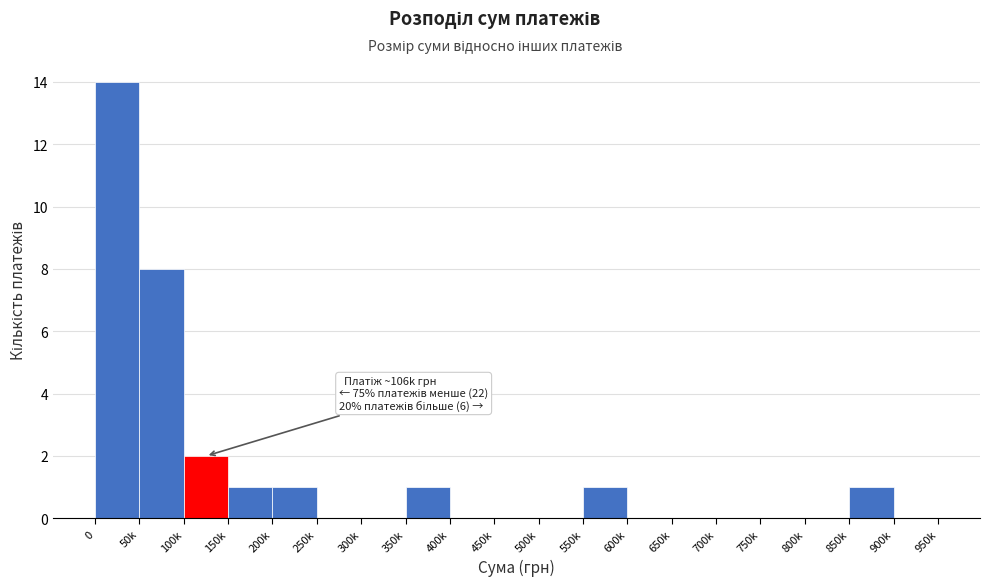

Reading left to right, extract all data points from this chart.

0=14	50k=8	100k=2	150k=1	200k=1	250k=0	300k=0	350k=1	400k=0	450k=0	500k=0	550k=1	600k=0	650k=0	700k=0	750k=0	800k=0	850k=1	900k=0